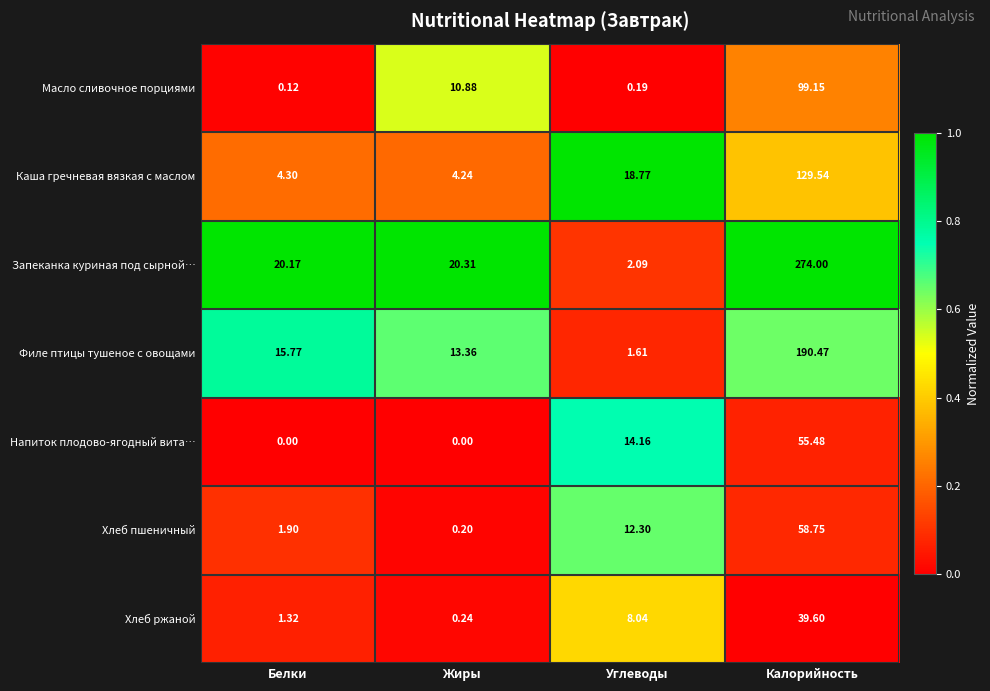

Where is Напиток плодово-ягодный вита… nearest to the value 27?

Углеводы